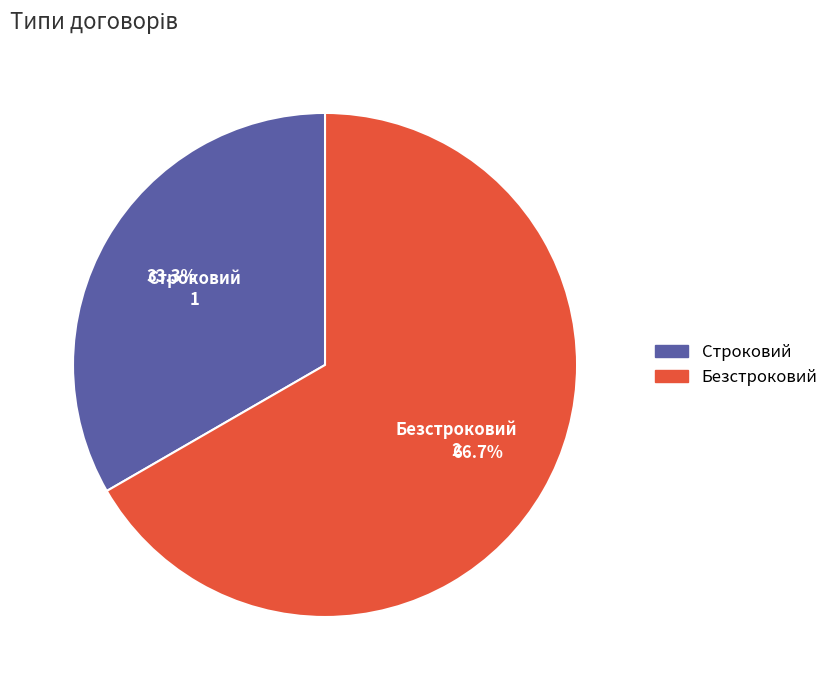

Is it true that Безстроковий is 67% of the pie?

True